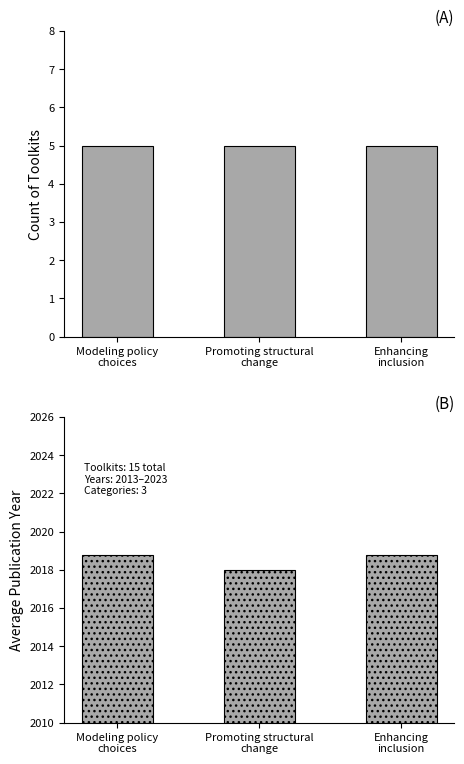

What are all the series names shown in the legend?

Count of Toolkits, Average Publication Year